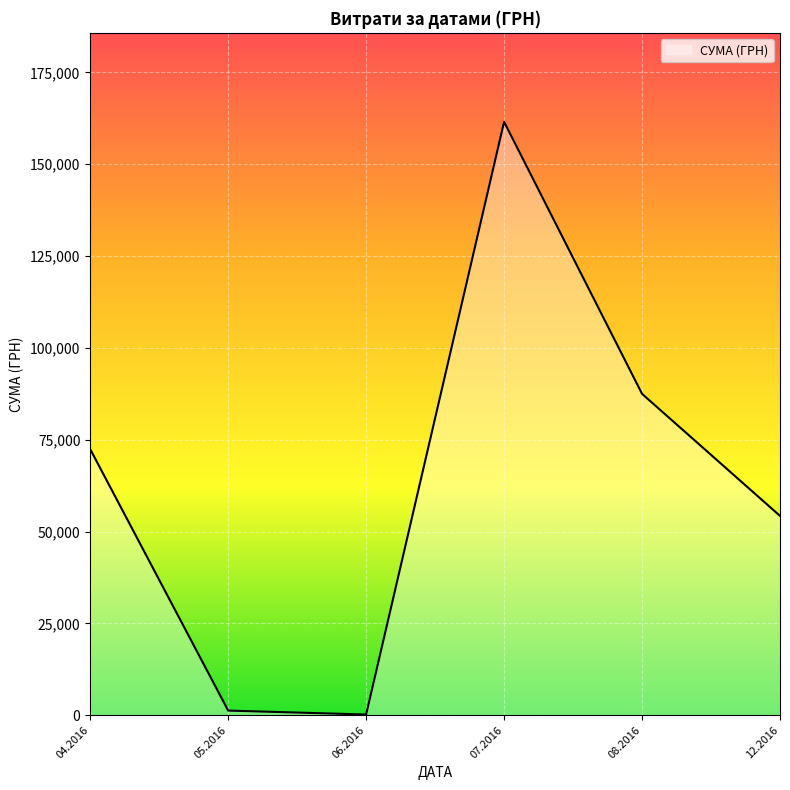

The value at 12.2016 is 85356.7. True or false?

False